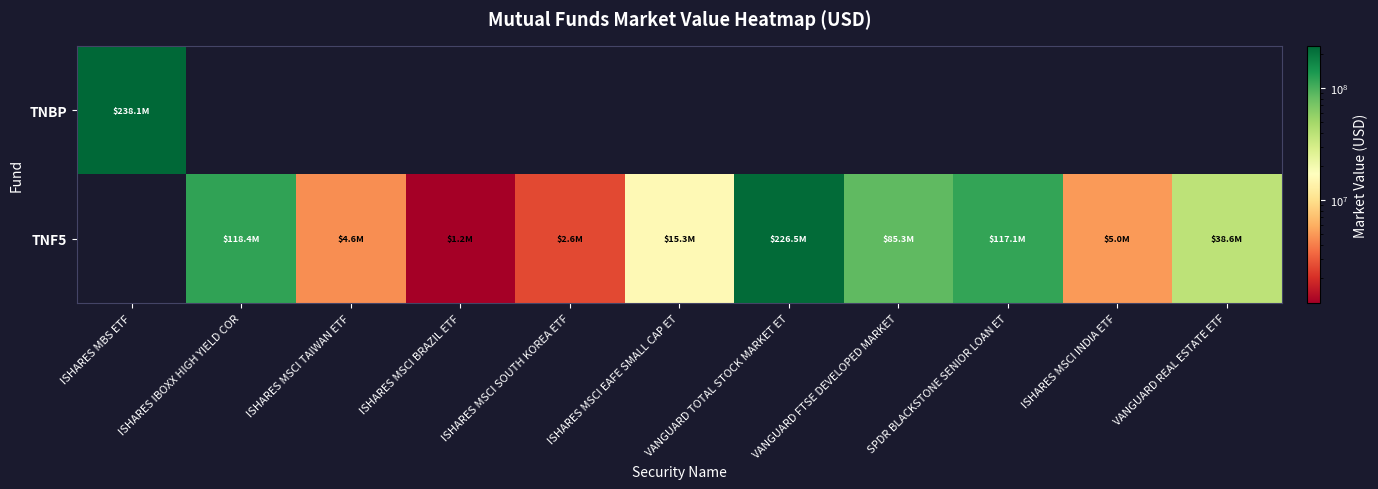

Reading left to right, extract all data points from this chart.

TNBP: ISHARES MBS ETF=238056642.5	ISHARES IBOXX HIGH YIELD COR=0.0	ISHARES MSCI TAIWAN ETF=0.0	ISHARES MSCI BRAZIL ETF=0.0	ISHARES MSCI SOUTH KOREA ETF=0.0	ISHARES MSCI EAFE SMALL CAP ET=0.0	VANGUARD TOTAL STOCK MARKET ET=0.0	VANGUARD FTSE DEVELOPED MARKET=0.0	SPDR BLACKSTONE SENIOR LOAN ET=0.0	ISHARES MSCI INDIA ETF=0.0	VANGUARD REAL ESTATE ETF=0.0
TNF5: ISHARES MBS ETF=0.0	ISHARES IBOXX HIGH YIELD COR=118363469.0	ISHARES MSCI TAIWAN ETF=4595439.5	ISHARES MSCI BRAZIL ETF=1206353.4	ISHARES MSCI SOUTH KOREA ETF=2575543.1	ISHARES MSCI EAFE SMALL CAP ET=15314169.3	VANGUARD TOTAL STOCK MARKET ET=226524715.2	VANGUARD FTSE DEVELOPED MARKET=85312985.9	SPDR BLACKSTONE SENIOR LOAN ET=117090748.3	ISHARES MSCI INDIA ETF=5046102.4	VANGUARD REAL ESTATE ETF=38626940.8